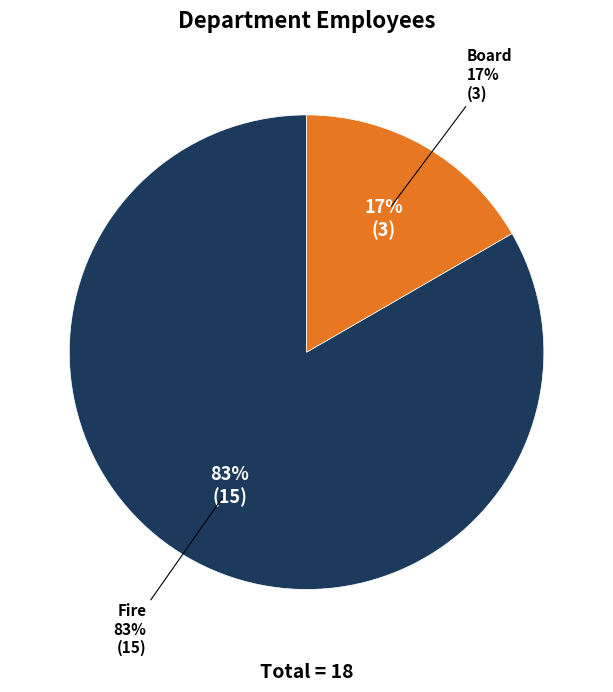

To the nearest percent, what is the difference between the largest and smallest slice percentages?

67%